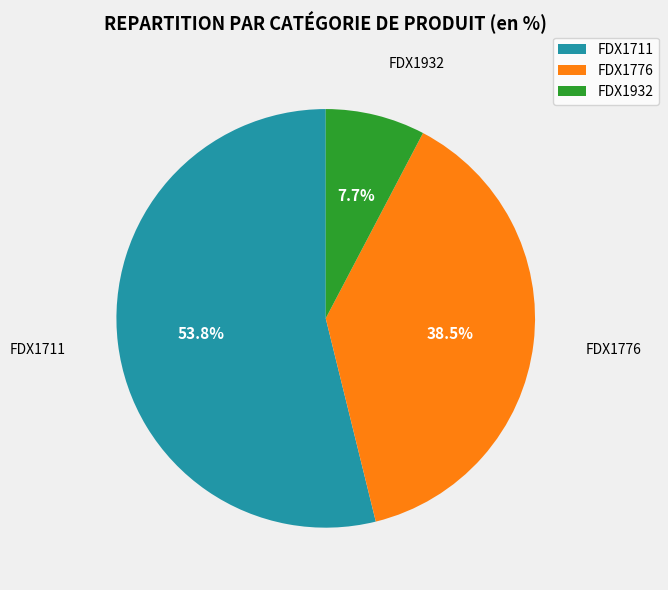

Between FDX1711 and FDX1932, which is larger?

FDX1711